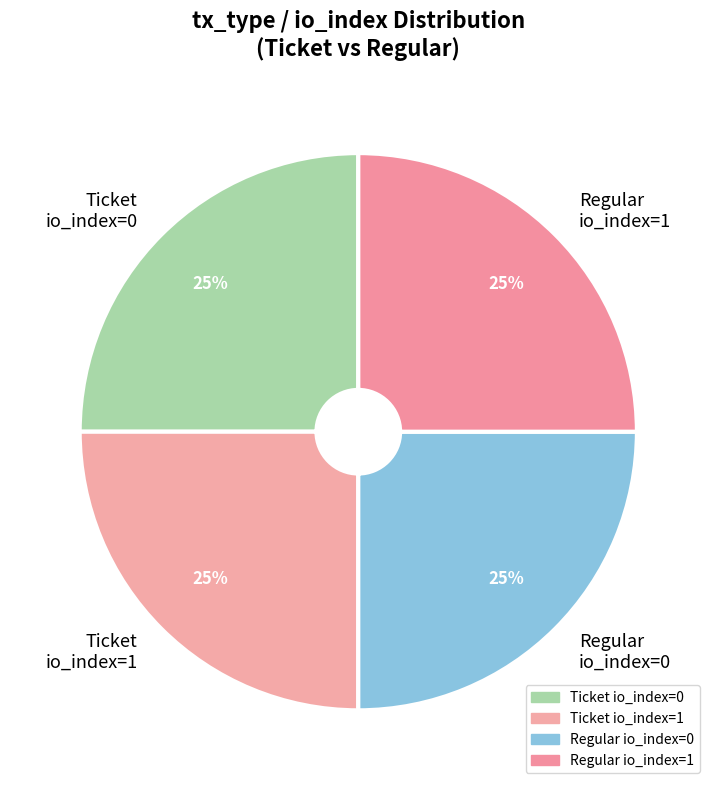

To the nearest percent, what is the average slice percentage?

25%